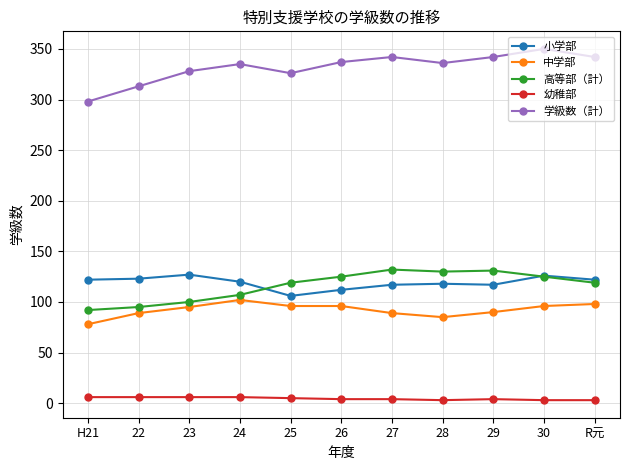

True or false: 小学部 has more than 1 points higher than both neighbors.

True